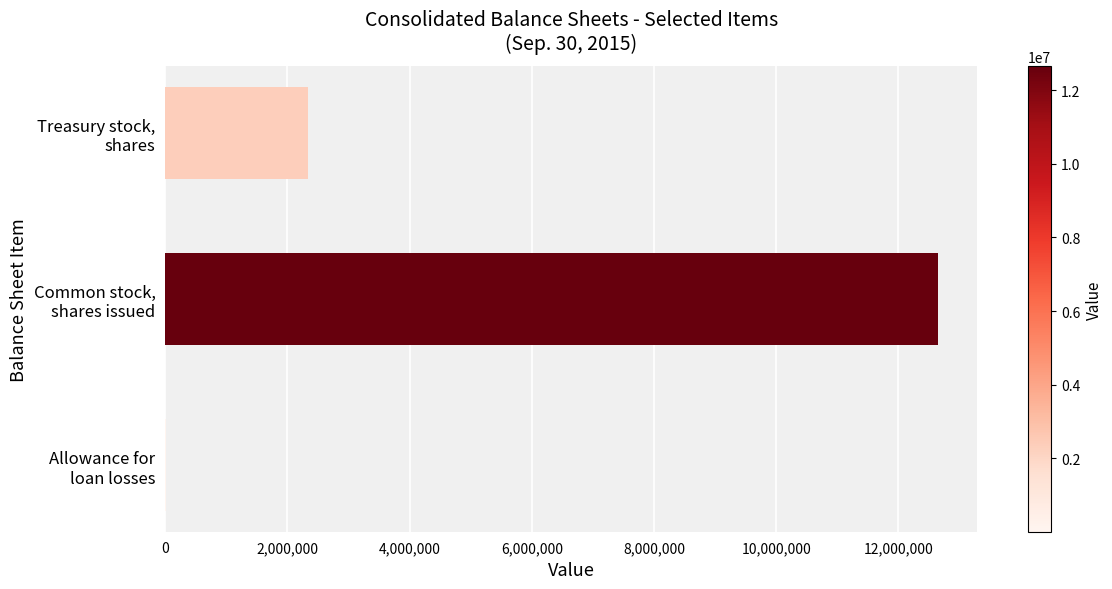

What is the sum of all values?

14998203